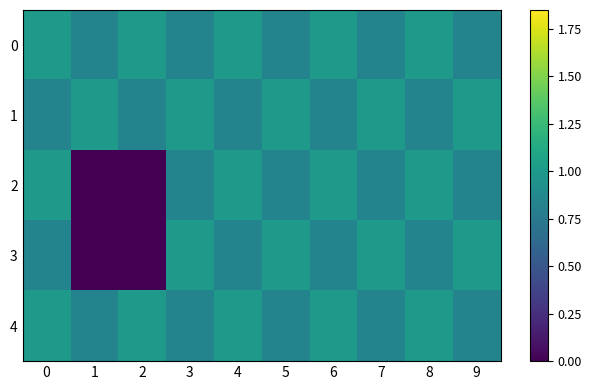

What is the spread (max minus min) of values at 1?

1.0